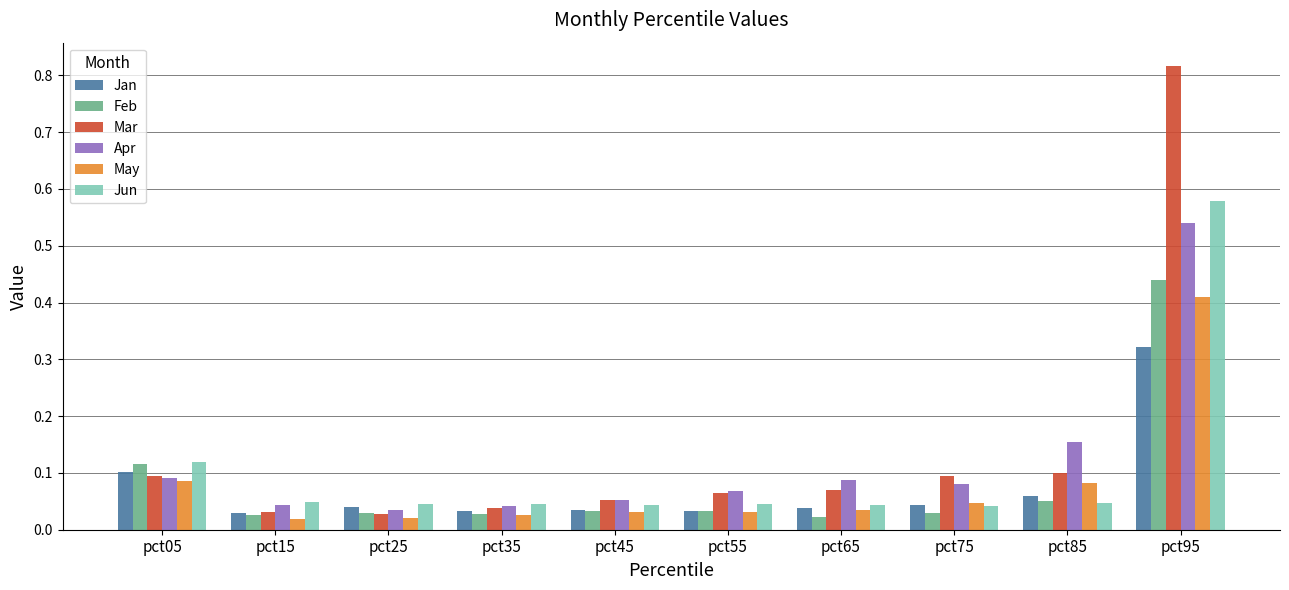

List the series in order of their peak value, lowest first.

Jan, May, Feb, Apr, Jun, Mar